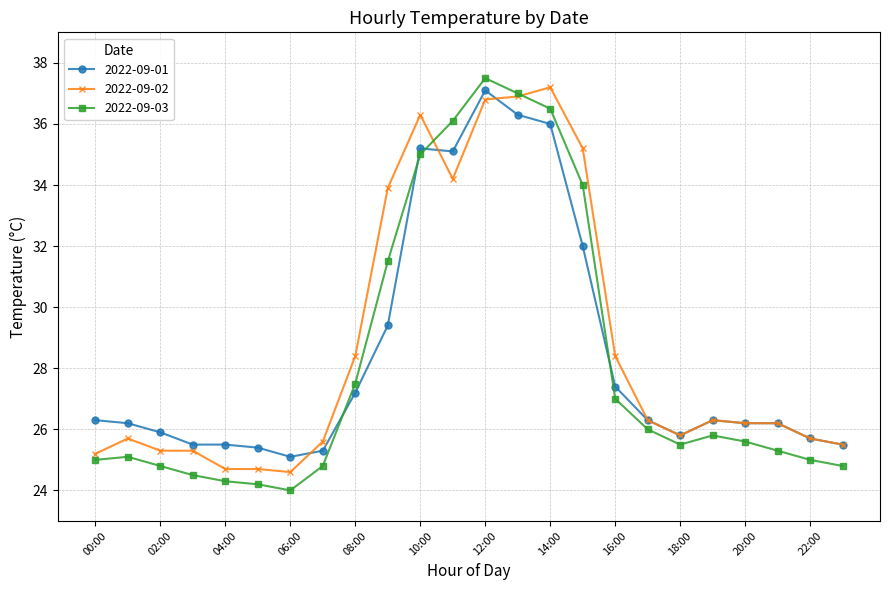

After their last crossing, which series has the higher values: 2022-09-03 or 2022-09-01?

2022-09-01